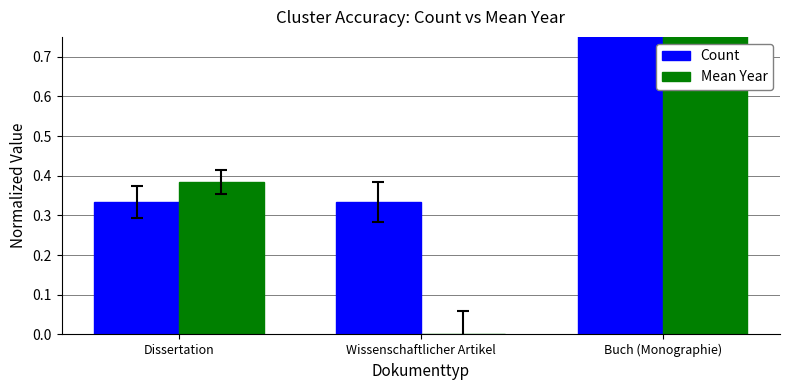

How many data points does each series have?

3